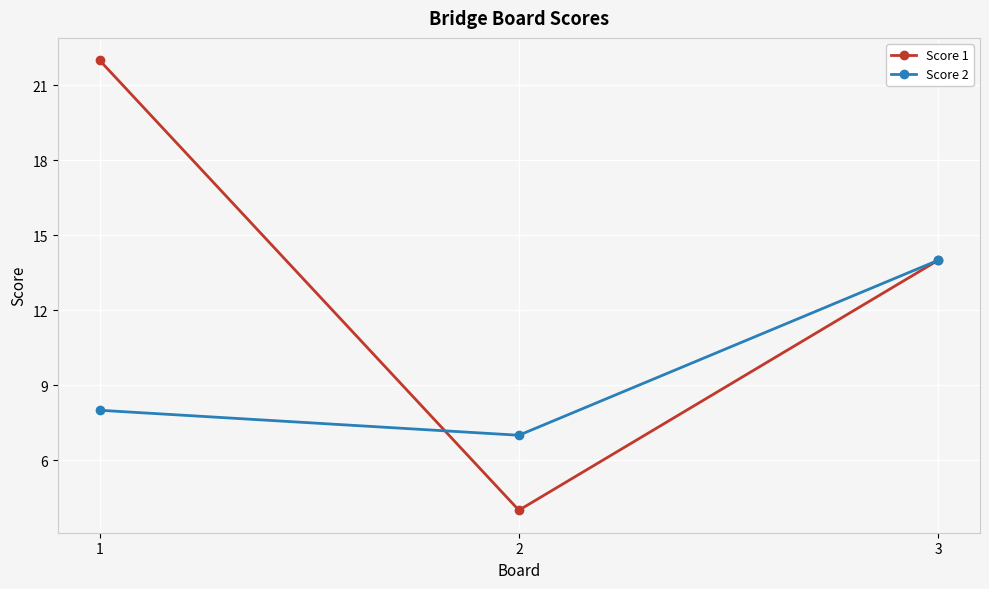

Rank the series by their average value, from lowest to highest.

Score 2, Score 1